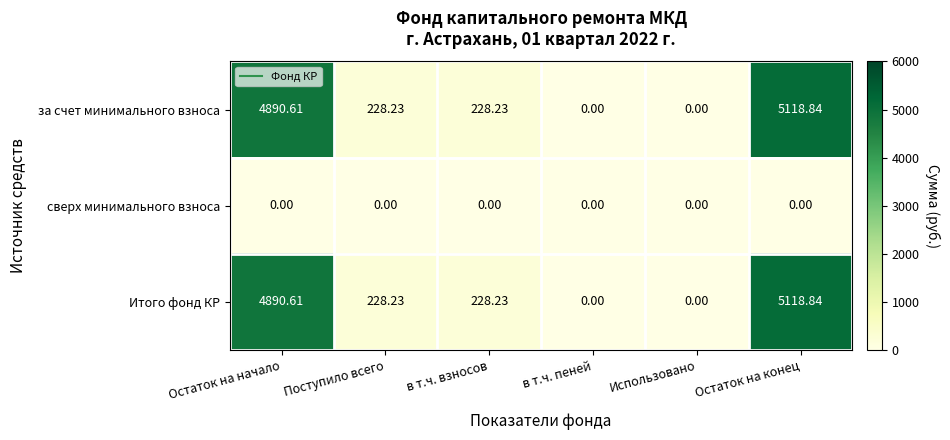

How many values in the за счет минимального взноса series exceed 228?

4